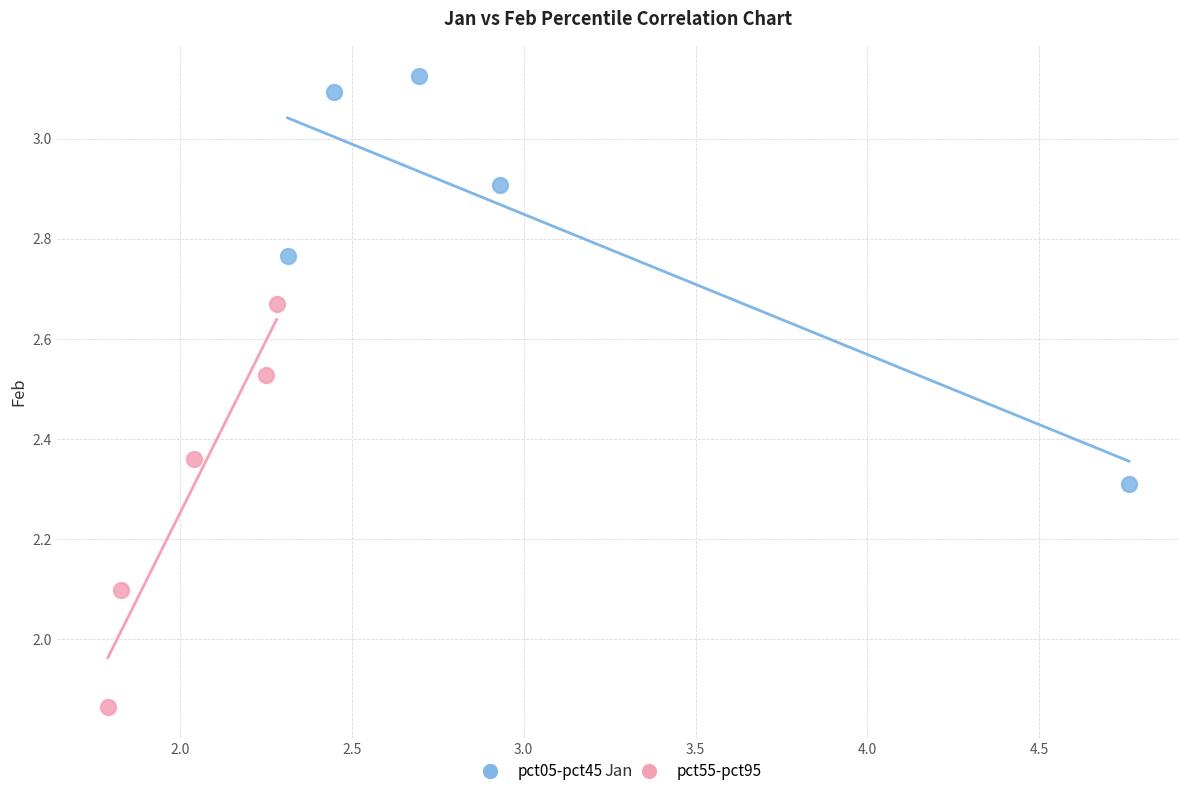

Which series contains the lowest Y value?

pct55-pct95